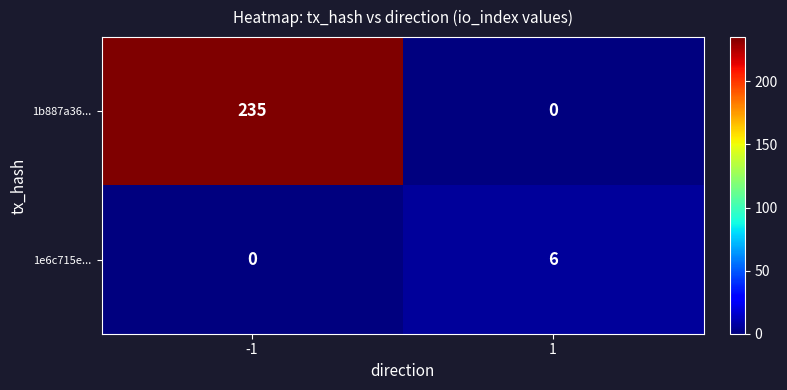

What is the total value across all series at 1?

6